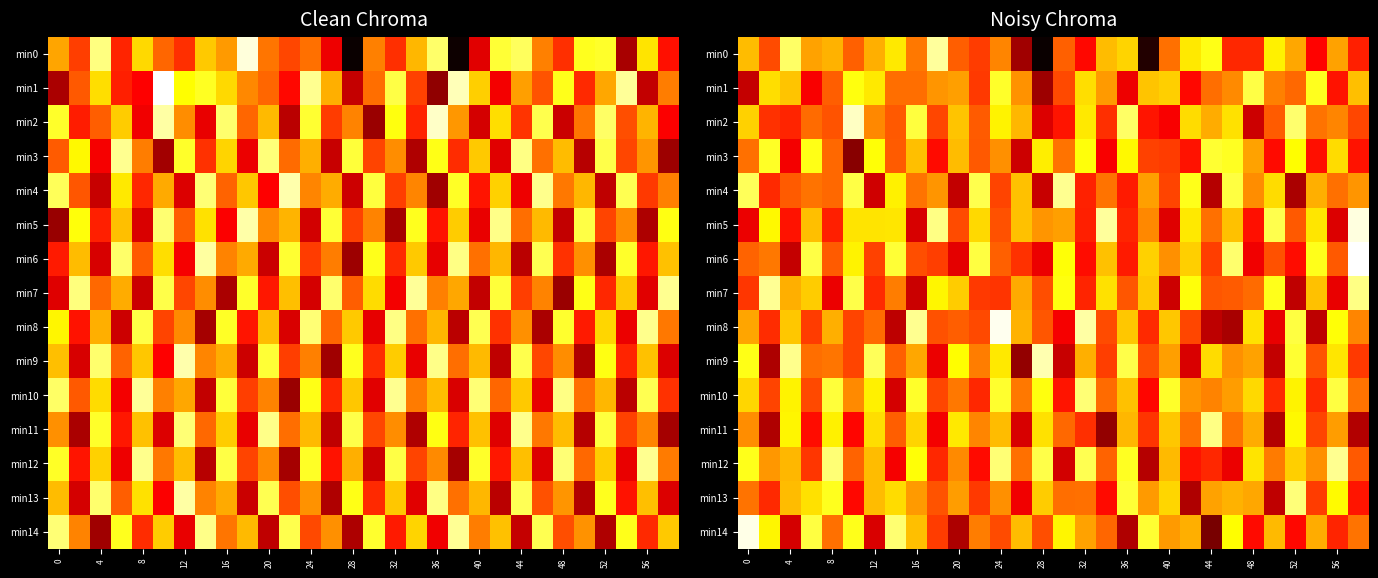

True or false: min5 has a value of -214.0 at 8.

False